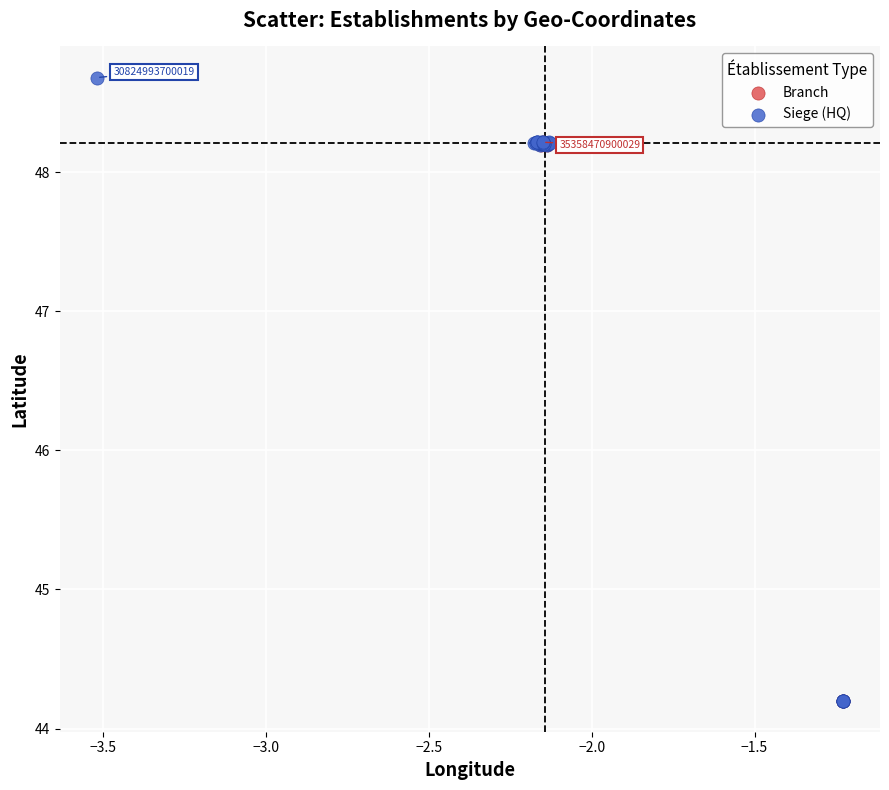

Which series contains the highest Y value?

Siege (HQ)